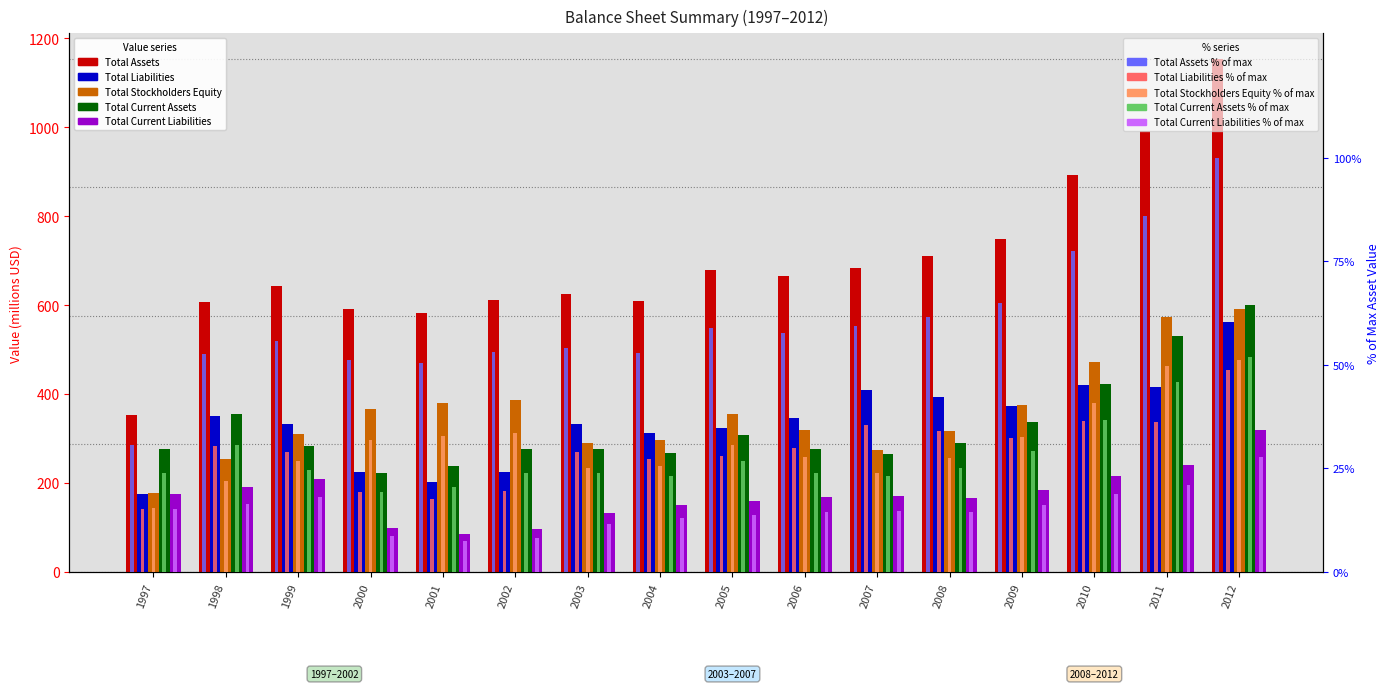

What is the total value across all series at 2008?

1611.1